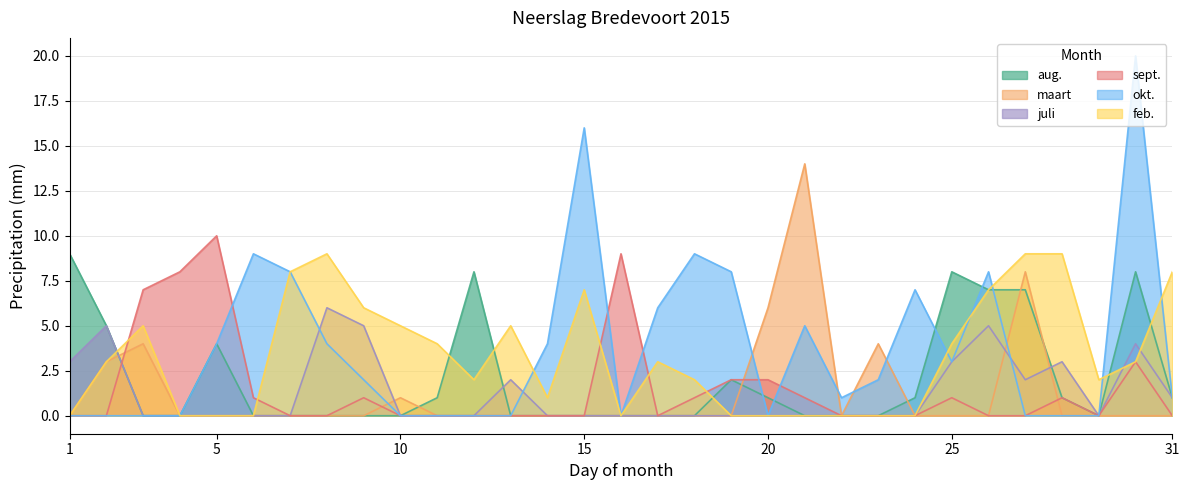

Reading right to left, transcribe all the data shown in this chart.

aug.: 1	8	0	1	7	7	8	1	0	0	0	1	2	0	0	0	0	0	0	8	1	0	0	0	0	0	4	0	0	5	9
maart: 0	0	0	0	8	0	0	0	4	0	14	6	0	0	0	0	0	0	0	0	0	1	0	0	0	0	0	0	4	3	0
juli: 1	4	0	3	2	5	3	0	0	0	0	0	0	0	0	0	0	0	2	0	0	0	5	6	0	0	0	0	0	5	3
sept.: 0	3	0	1	0	0	1	0	0	0	1	2	2	1	0	9	0	0	0	0	0	0	1	0	0	1	10	8	7	0	0
okt.: 1	20	0	0	0	8	3	7	2	1	5	0	8	9	6	0	16	4	0	0	0	0	2	4	8	9	4	0	0	0	0
feb.: 8	3	2	9	9	7	4	0	0	0	0	0	0	2	3	0	7	1	5	2	4	5	6	9	8	0	0	0	5	3	0